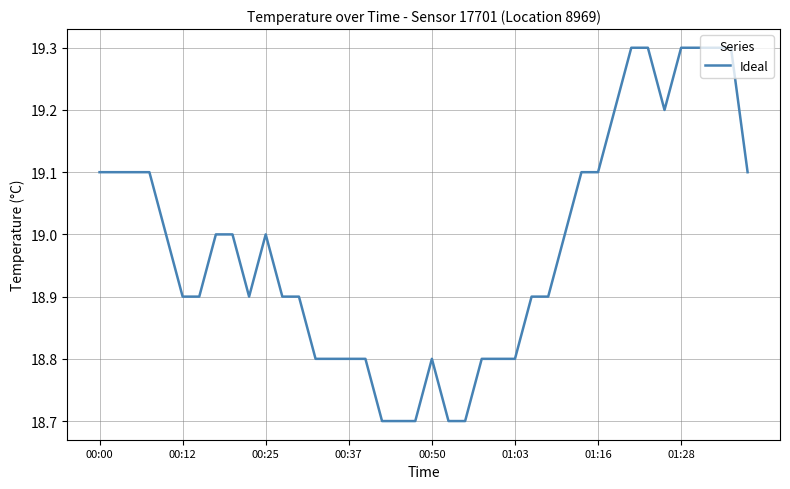

What is the minimum value shown in the chart?

18.7